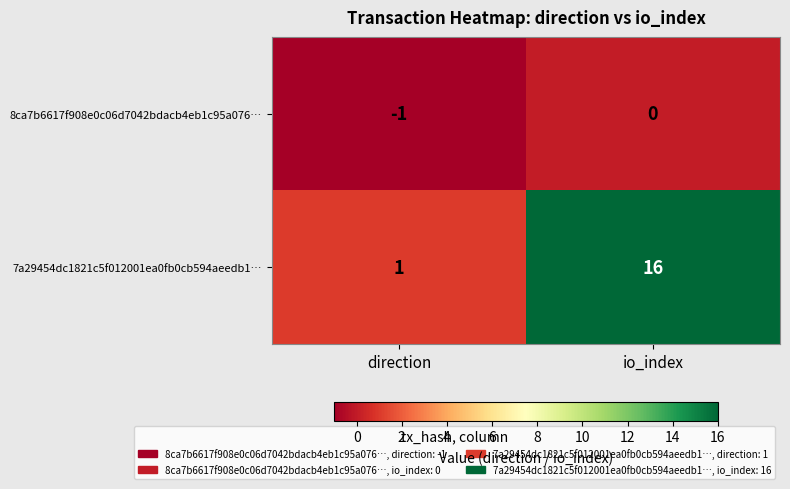

What is the sum of all 7a29454dc1821c5f012001ea0fb0cb594aeedb1… values?

17